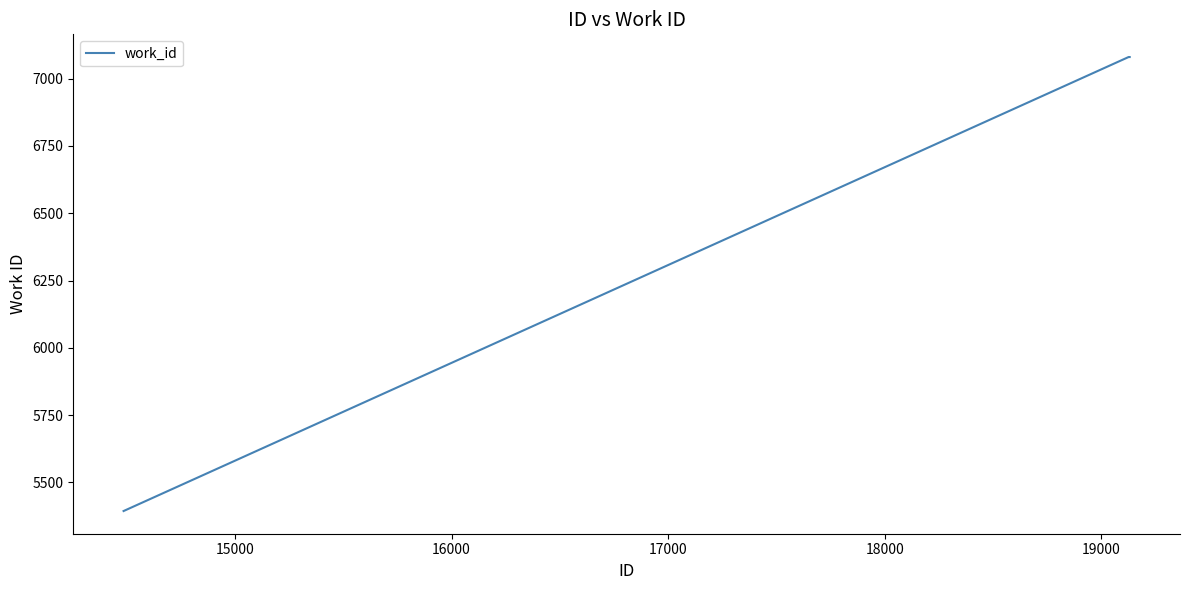

What is the minimum value shown in the chart?

5394